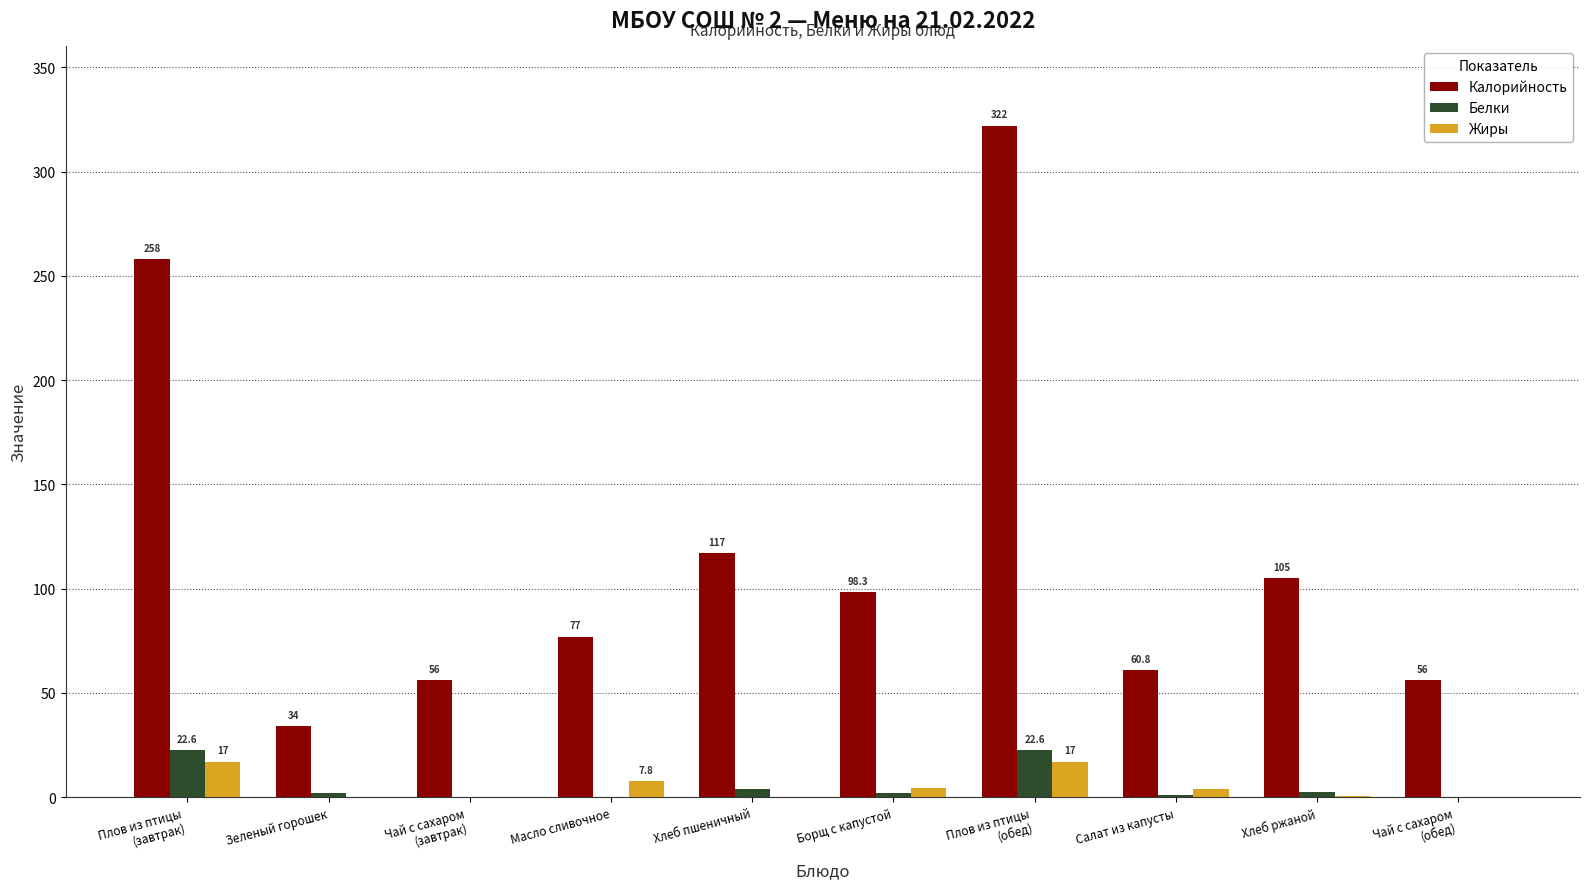

Which series has the largest total across all categories?

Калорийность